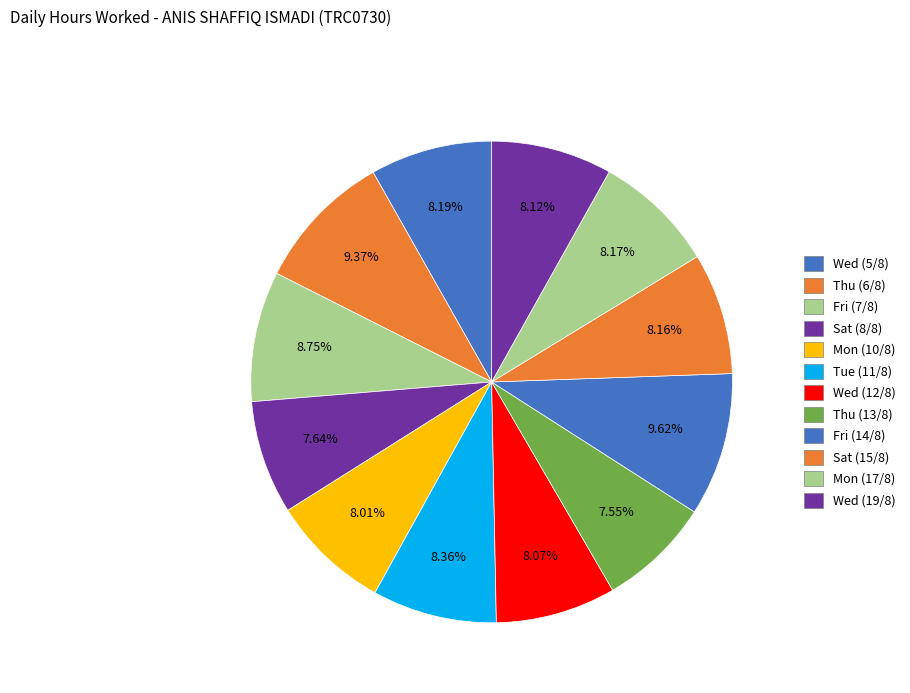

Which slice is the smallest?

Thu (13/8)